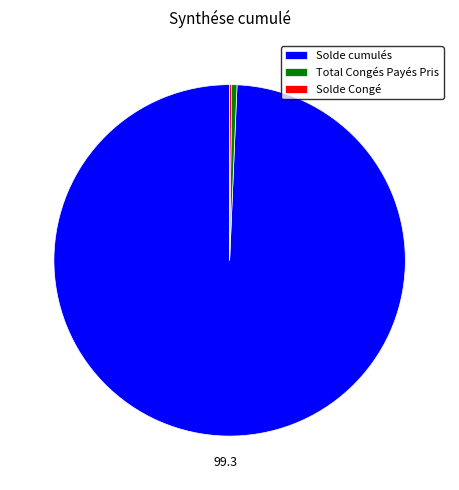

True or false: Solde cumulés accounts for 89% of the total.

False